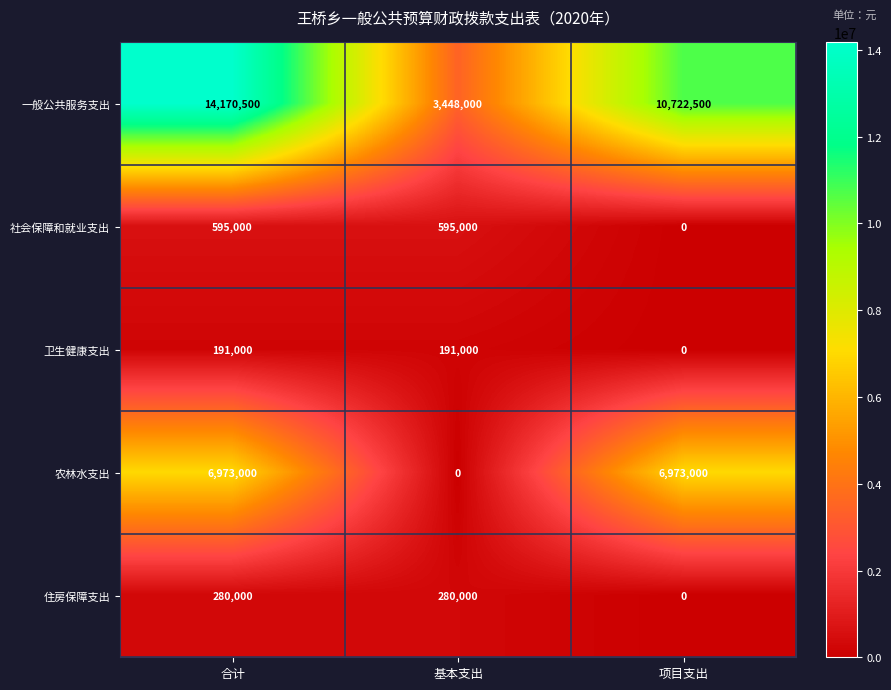

What is the difference between the maximum and minimum values in the 卫生健康支出 series?

191000